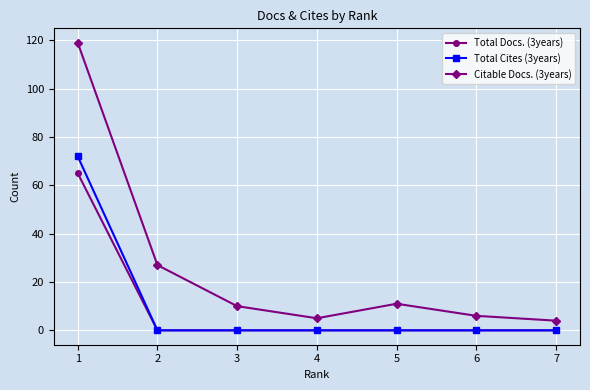

Which series has the largest total across all categories?

Citable Docs. (3years)